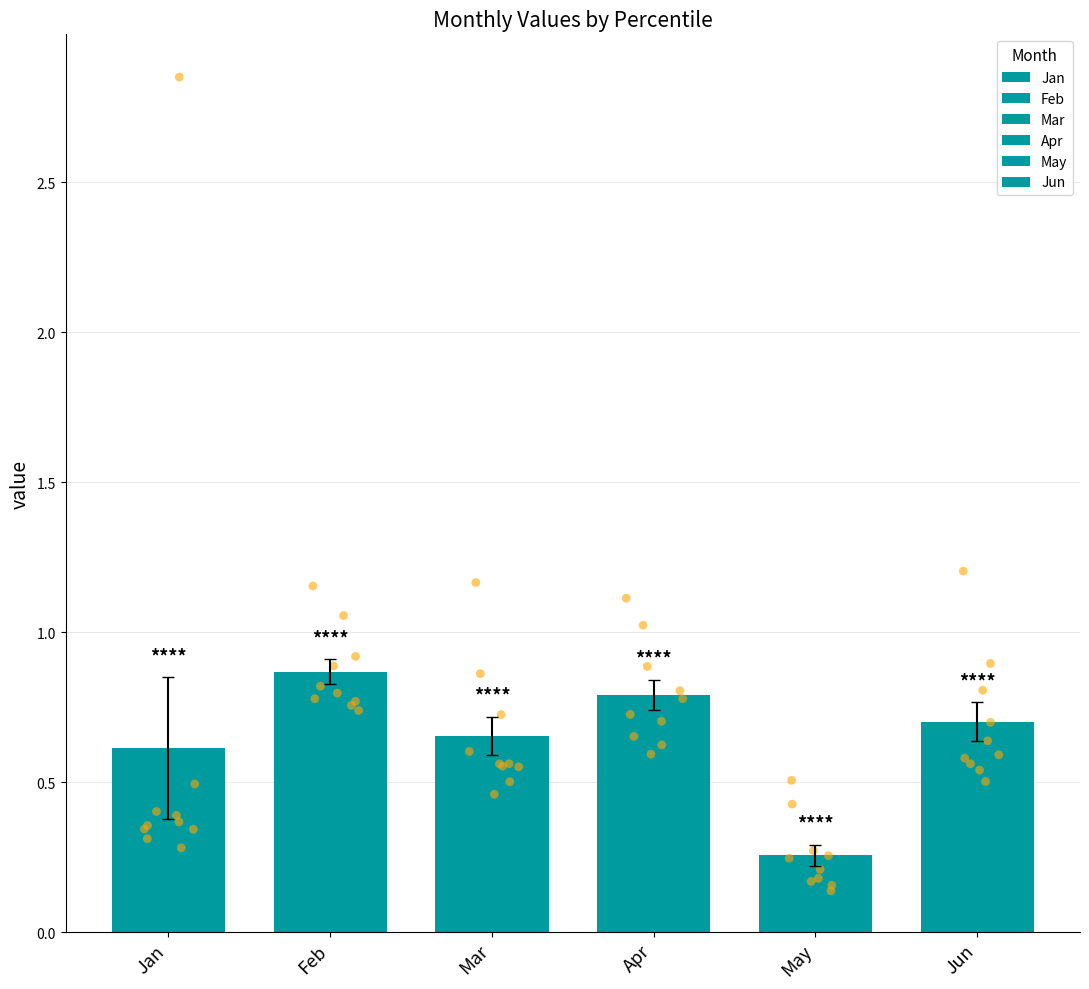

Which series reaches the maximum Y coordinate?

Jan